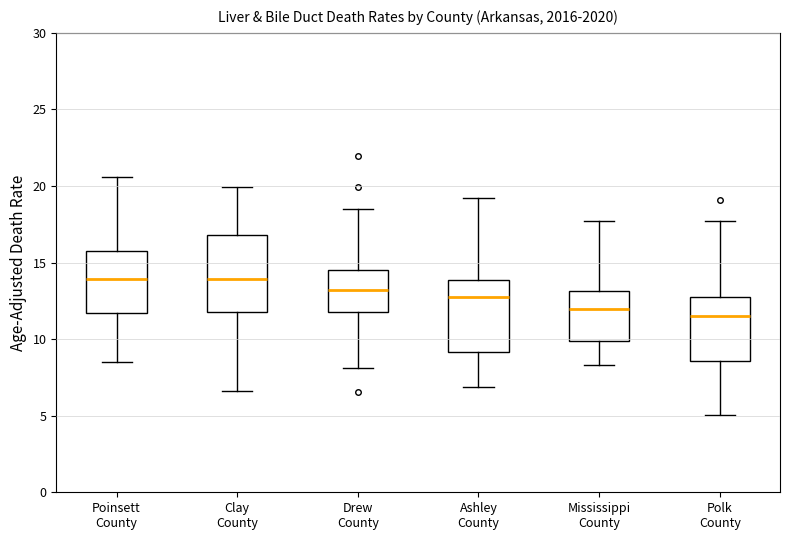

Reading left to right, read every box against the y-axis: the position of its median line, the range the box covers, and the ends of its whiskers. The values are not printed on the chart, so give them approximately, as read against the axis.

Poinsett County: median 14.0, box 11.5 to 15.5, whiskers 8.5 to 20.5
Clay County: median 14.0, box 12.0 to 17.0, whiskers 6.5 to 20.0
Drew County: median 13.0, box 11.5 to 14.5, whiskers 8.0 to 18.5
Ashley County: median 13.0, box 9.0 to 14.0, whiskers 7.0 to 19.0
Mississippi County: median 12.0, box 10.0 to 13.0, whiskers 8.5 to 17.5
Polk County: median 11.5, box 8.5 to 13.0, whiskers 5.0 to 17.5